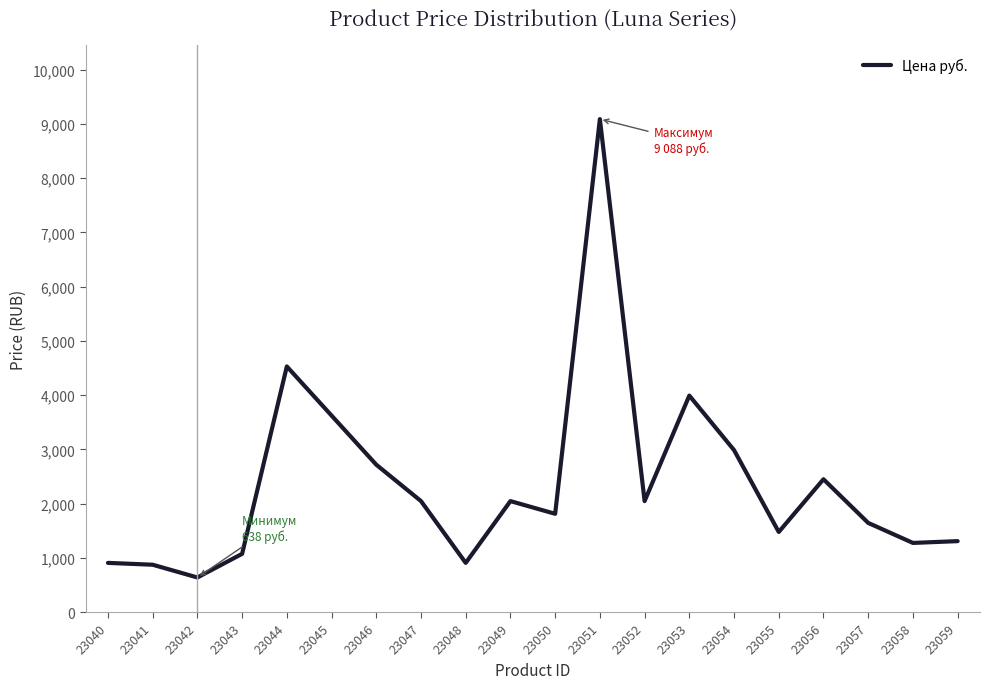

What is the smallest value displayed?

638